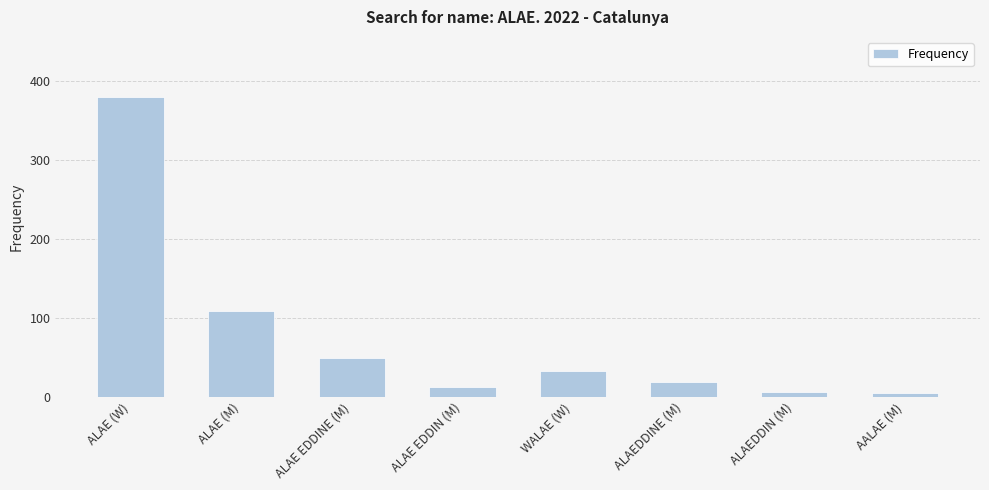

True or false: the data shows 189 at ALAE (M).

False